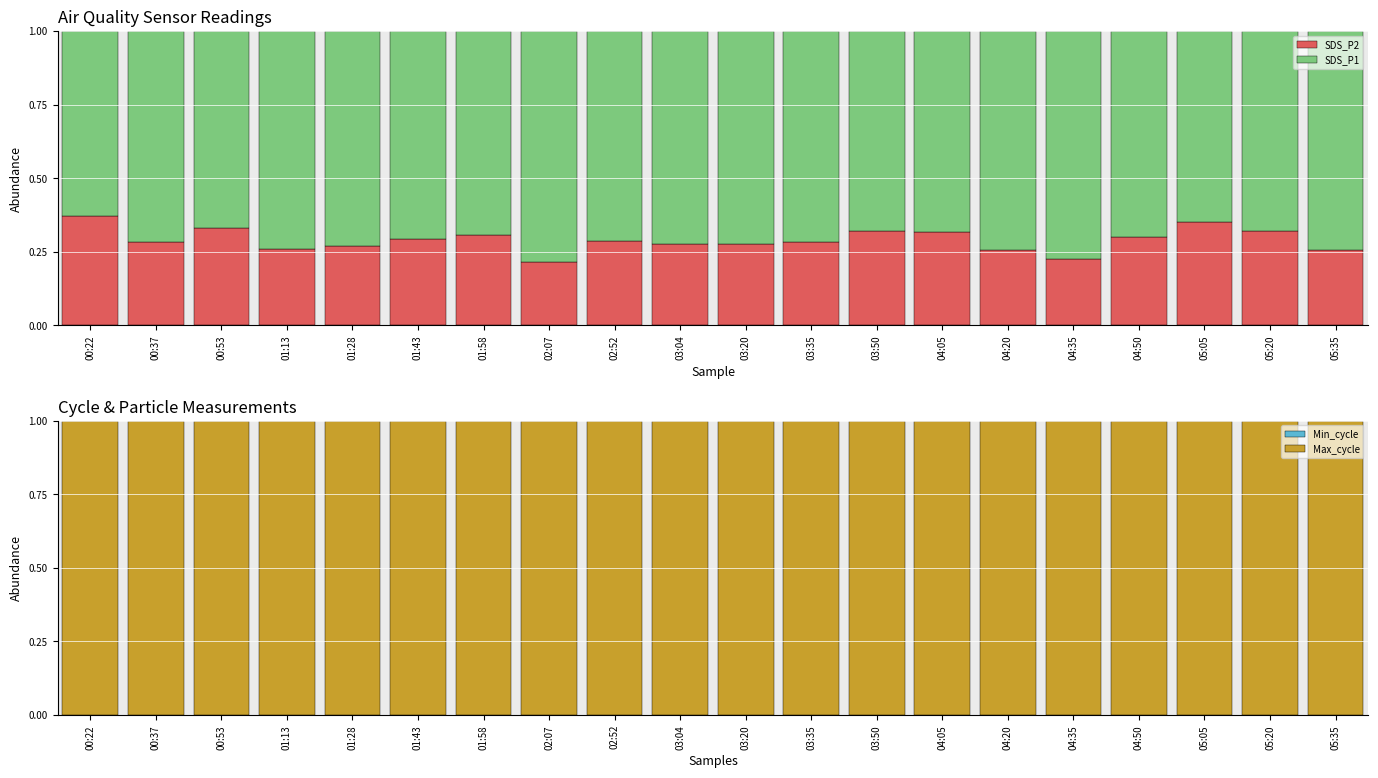

The Min_cycle series shows 0.0 at 01:58. True or false?

False